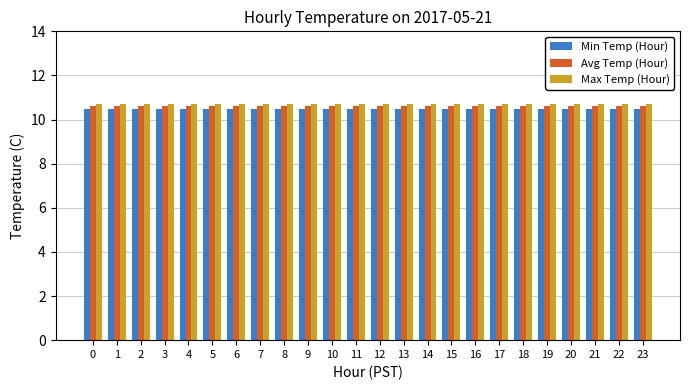

What is the total value across all series at 10?

31.8